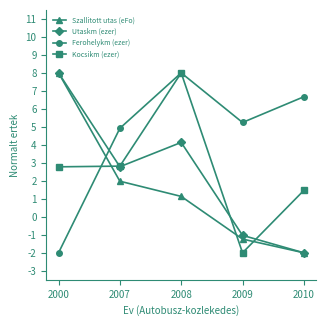

What is the sum of the Ferohelykm (ezer) values at 2008 and 2007?

12.9